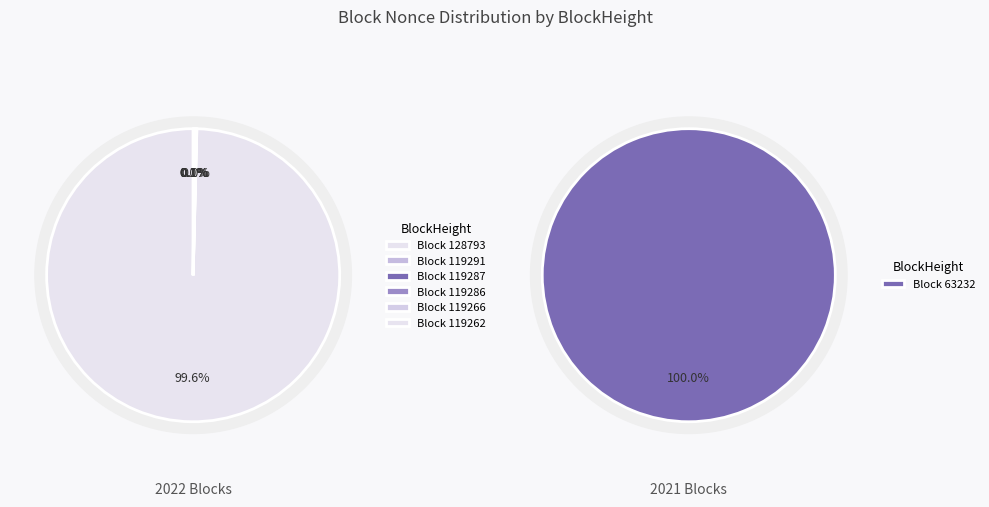

How much of the chart is everything except 119291?

100.0%